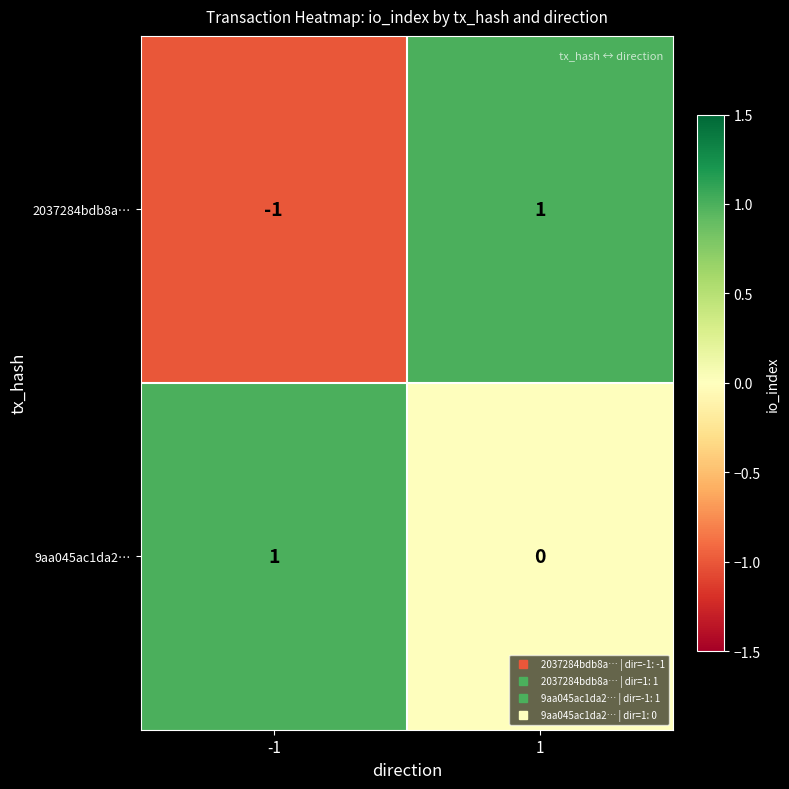

List the series in order of their overall mean, lowest first.

2037284bdb8a…, 9aa045ac1da2…